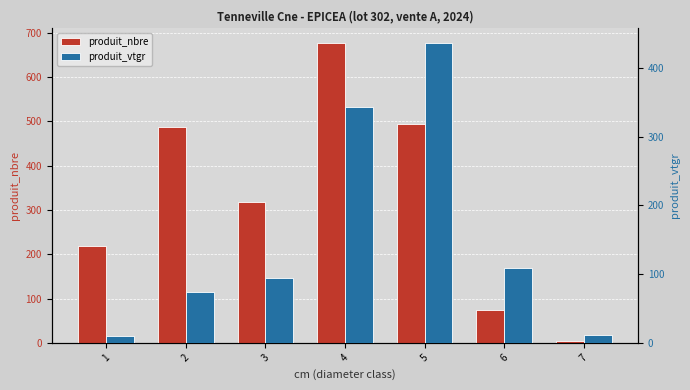

Reading left to right, what are all the values shown in this chart?

produit_nbre: 218.0	488.0	318.0	676.0	493.0	74.0	5.0
produit_vtgr: 10.2	74.4	94.1	343.3	435.7	109.2	11.9